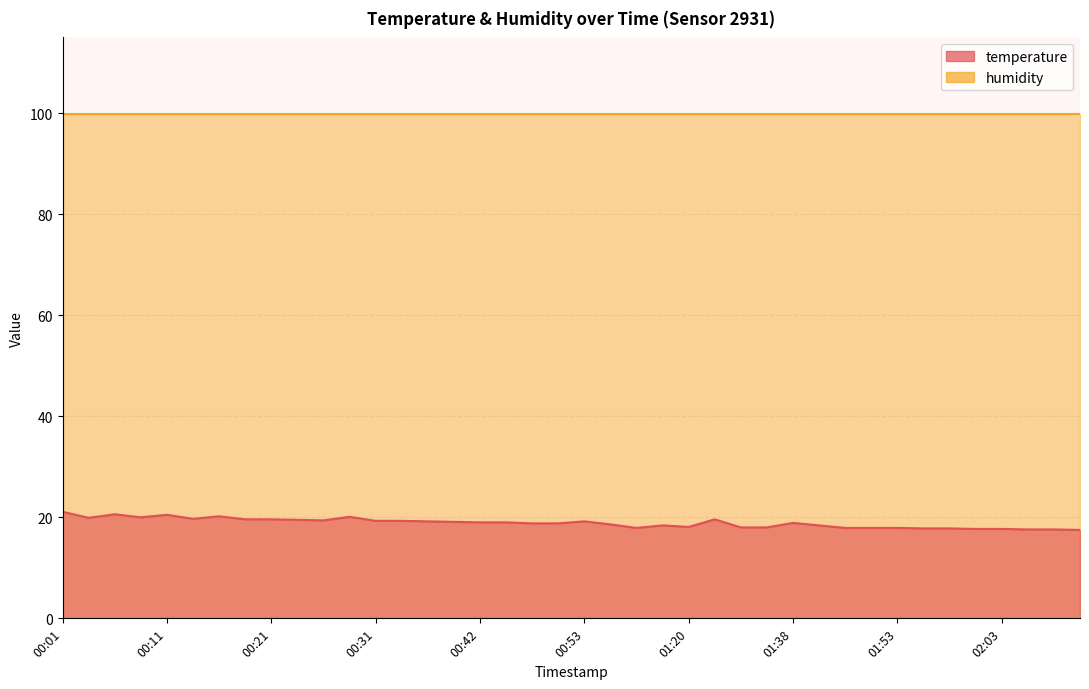

Count the number of categories in the chart.

40